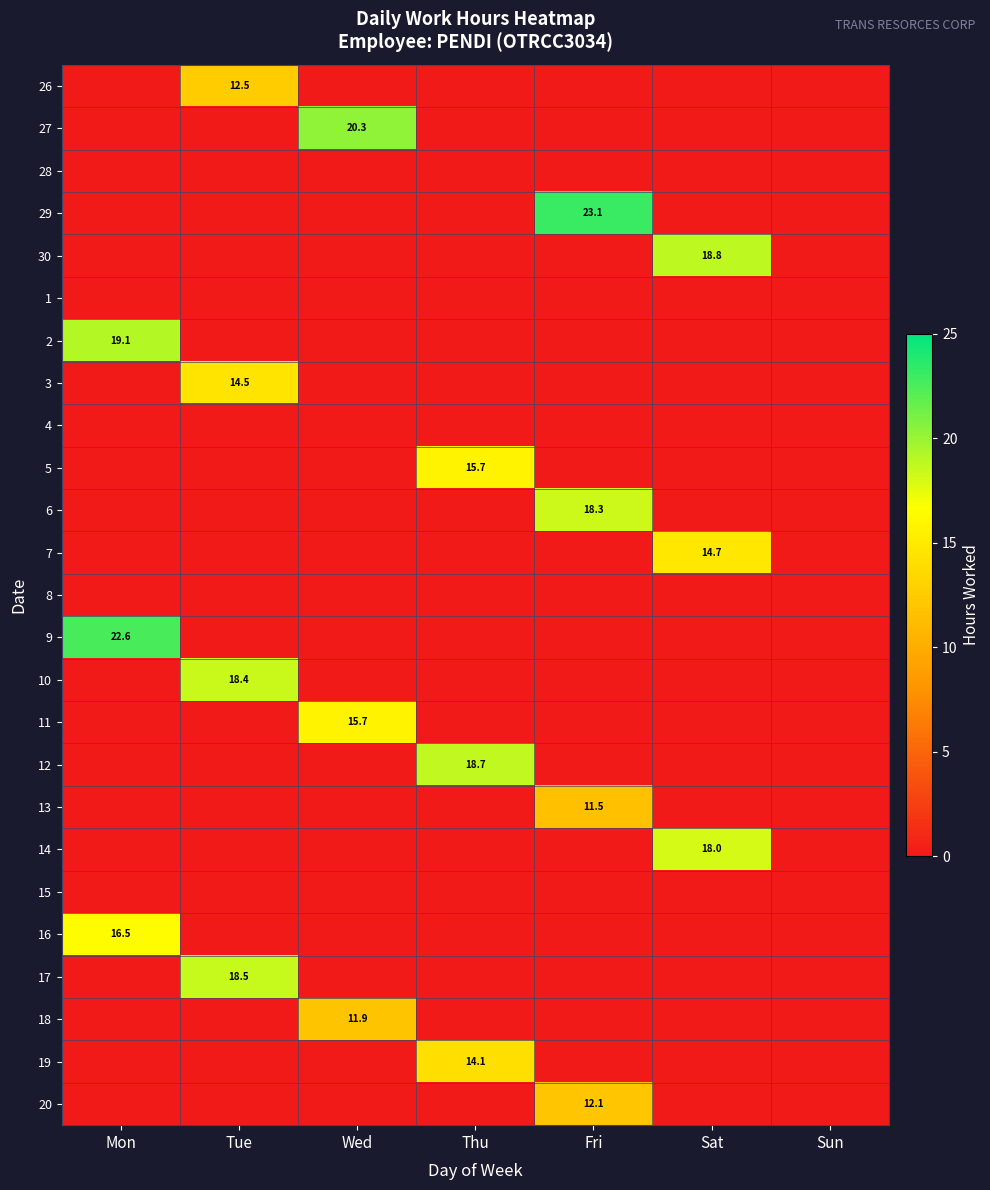

True or false: 10 has a value of 6.0 at Tue.

False